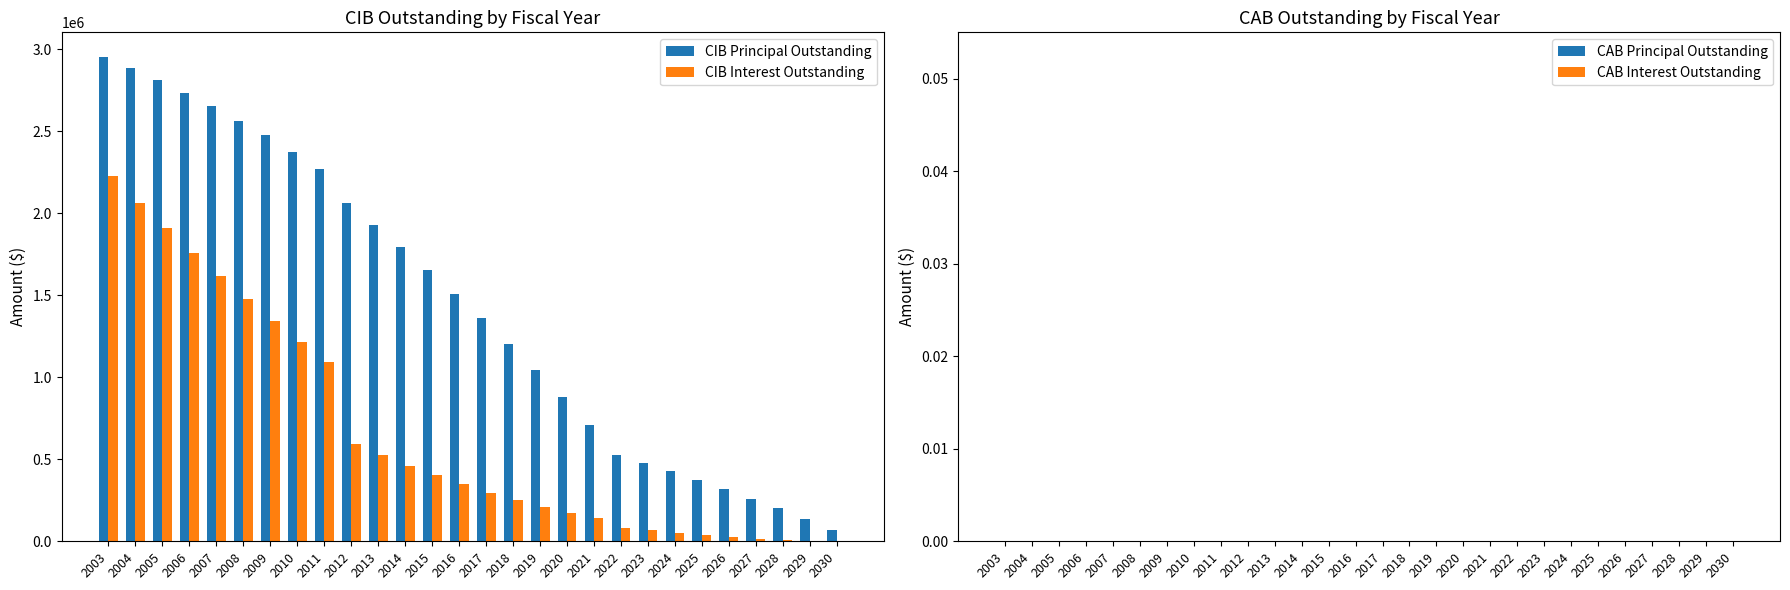

Which series has the largest total across all categories?

CIB Principal Outstanding